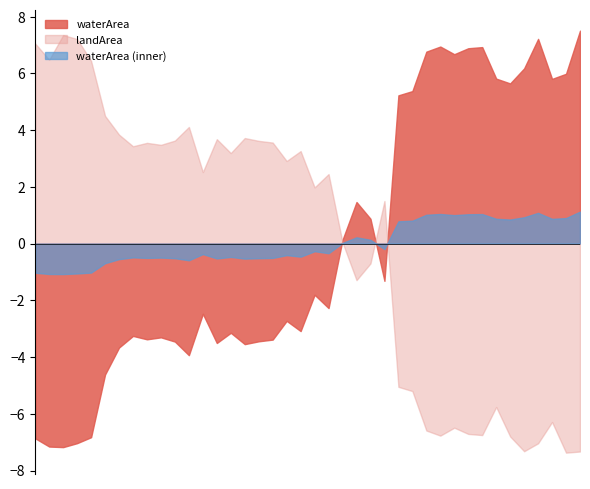

True or false: waterArea and landArea cross at least once.

True